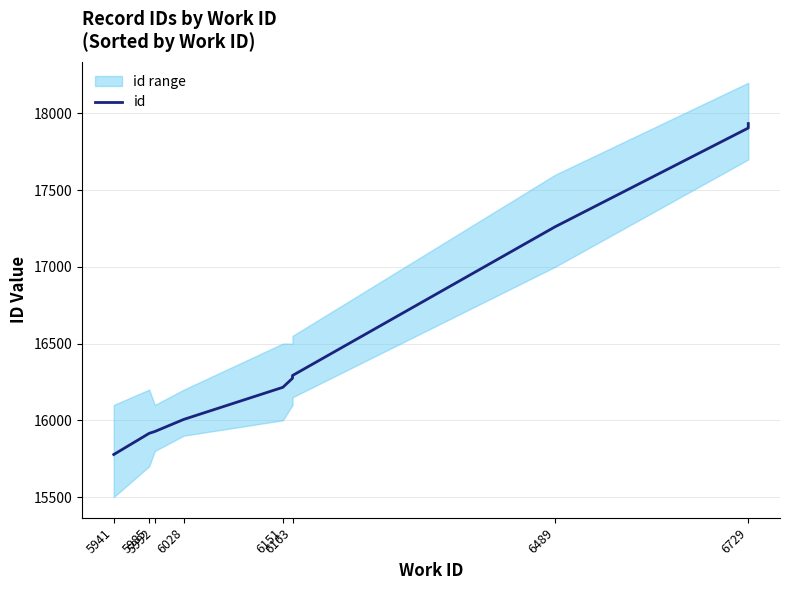

Count the number of values greater than 16274.

4